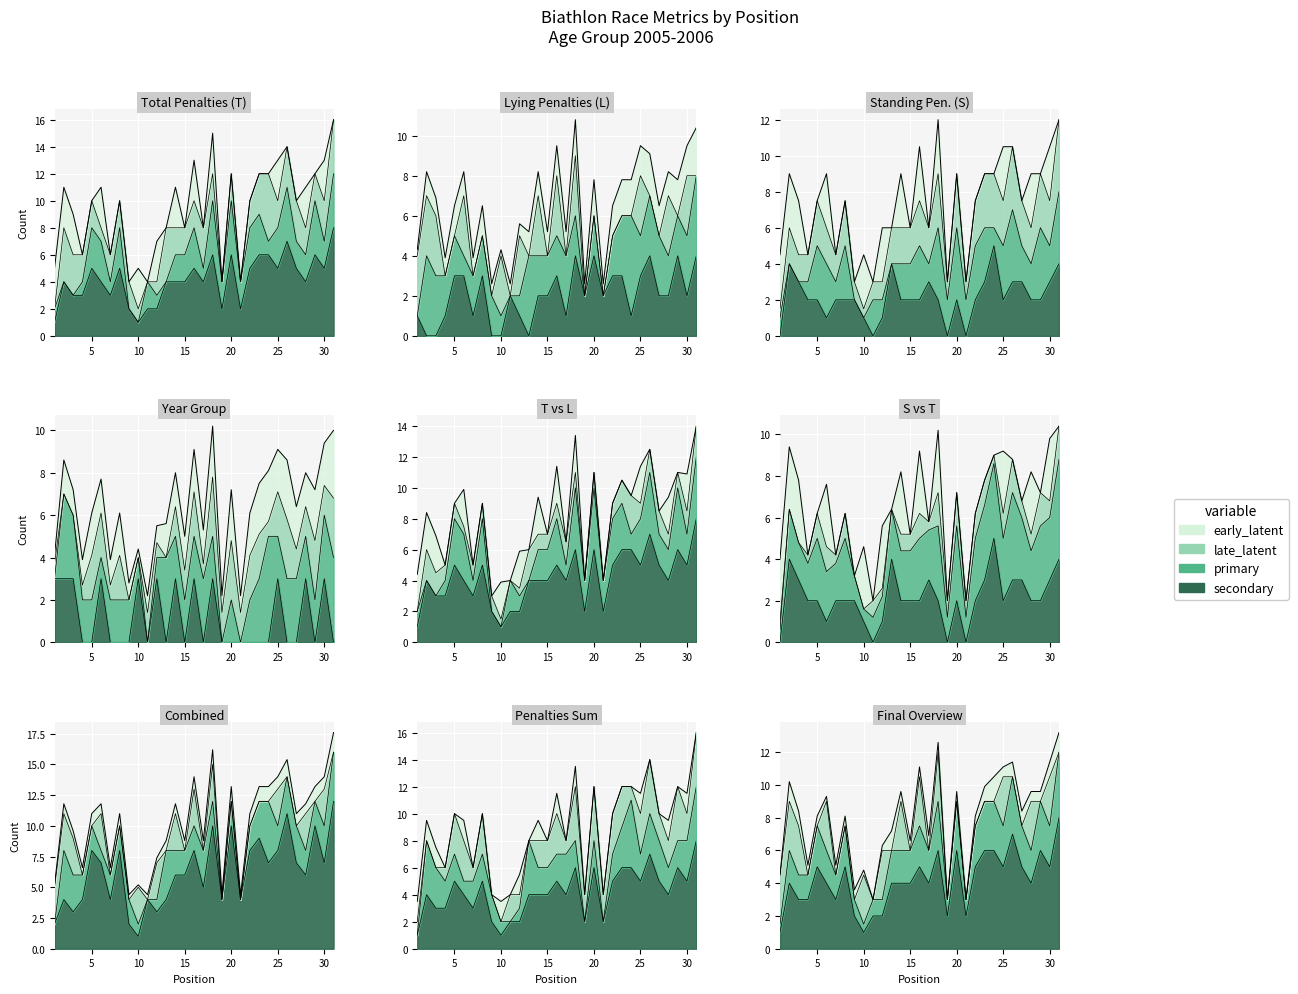

How many distinct data groups are displayed?

4